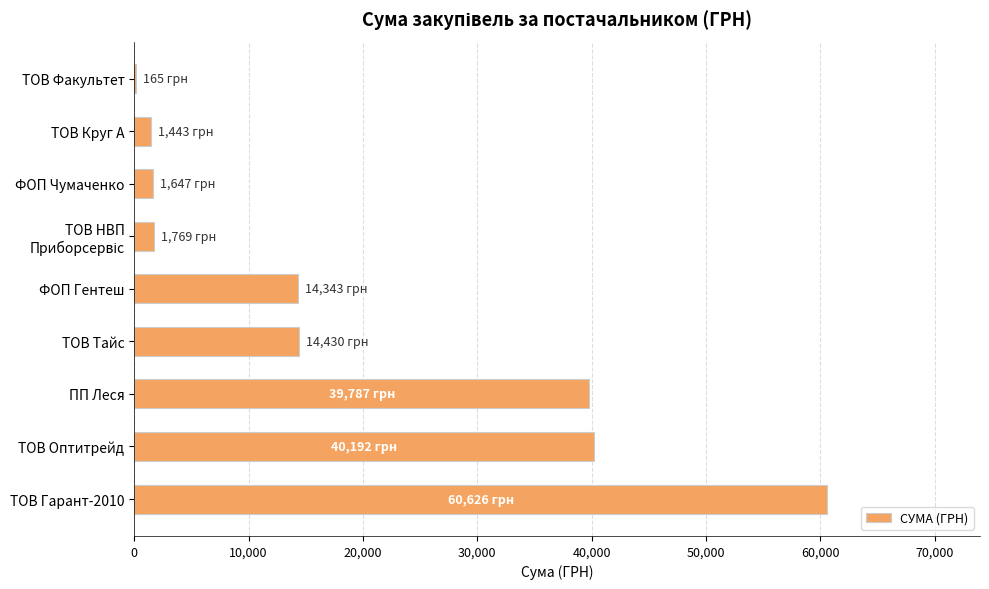

What is the average value?

19378.0